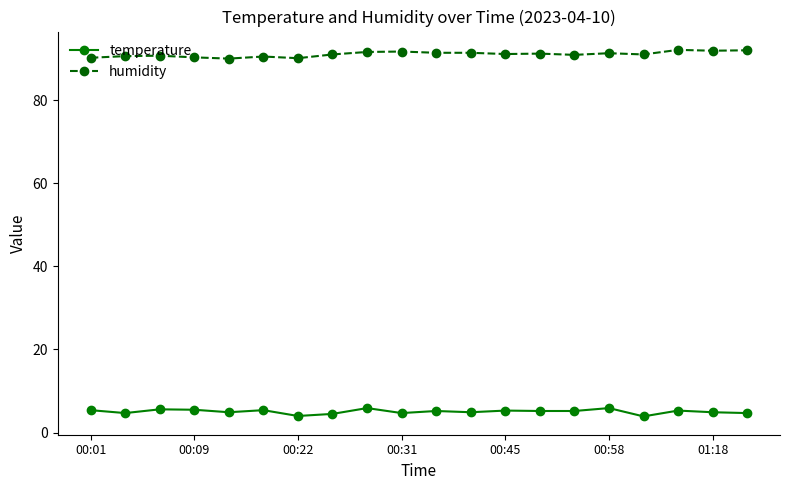

True or false: humidity and temperature intersect in this chart.

False